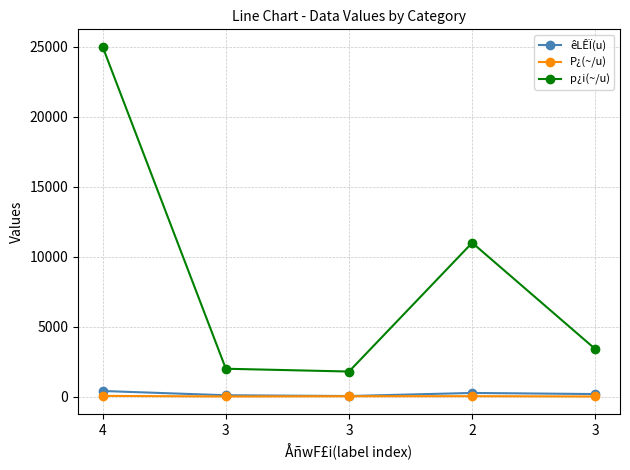

How many categories are shown in the chart?

5